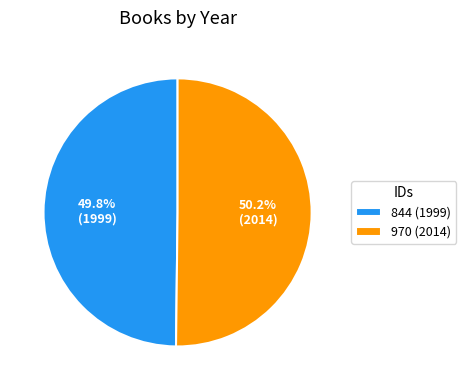

What is the ratio of the value at 844 (1999) to the value at 970 (2014)?

1.0